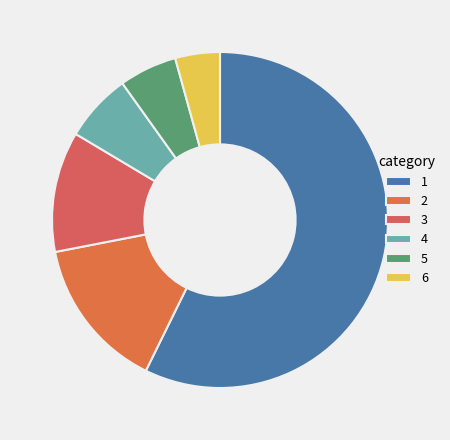

How many segments does this pie chart have?

6